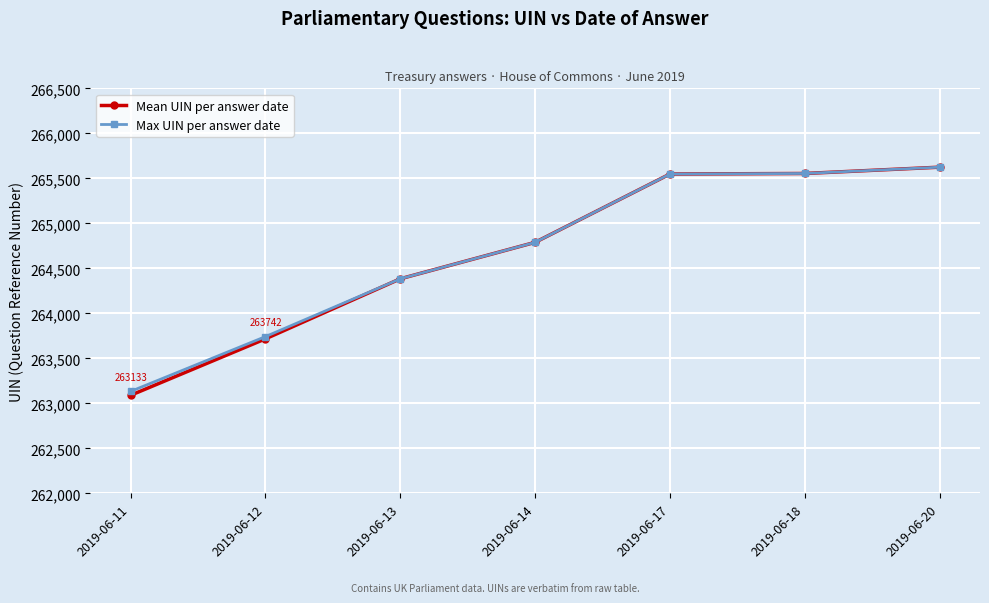

Which category has the lowest value in the Mean UIN per answer date series?

2019-06-11